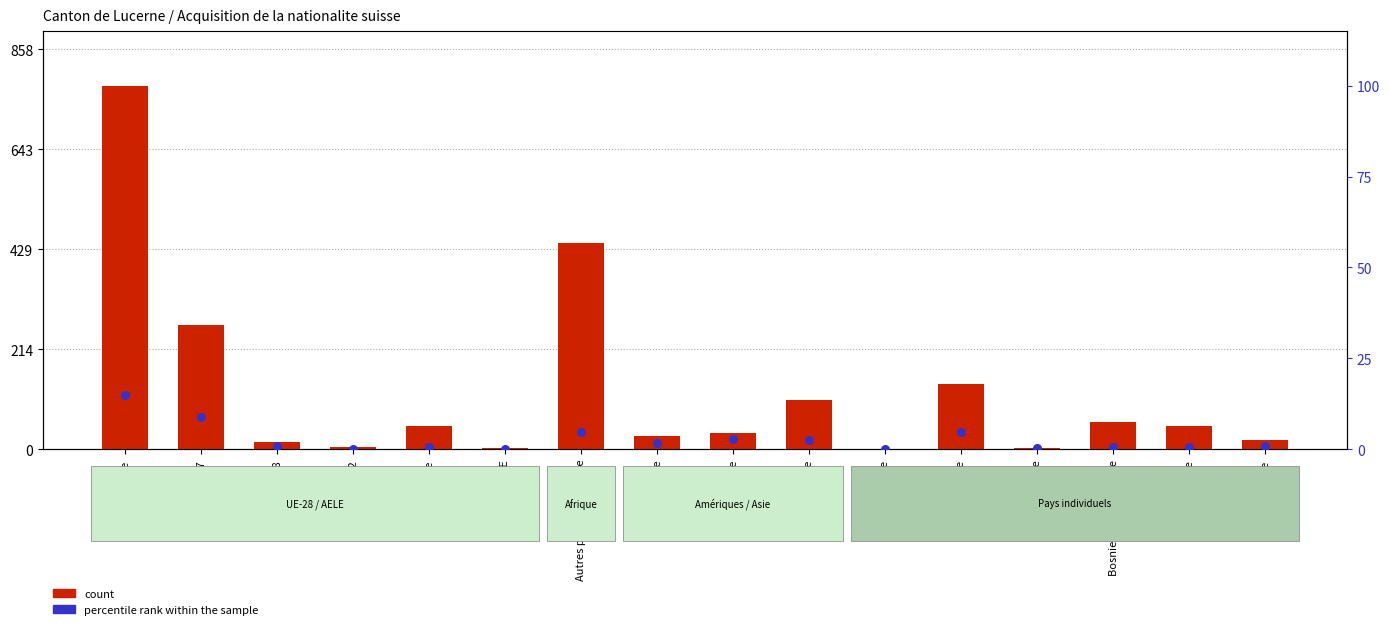

Which series has the largest Y range (max minus min)?

count